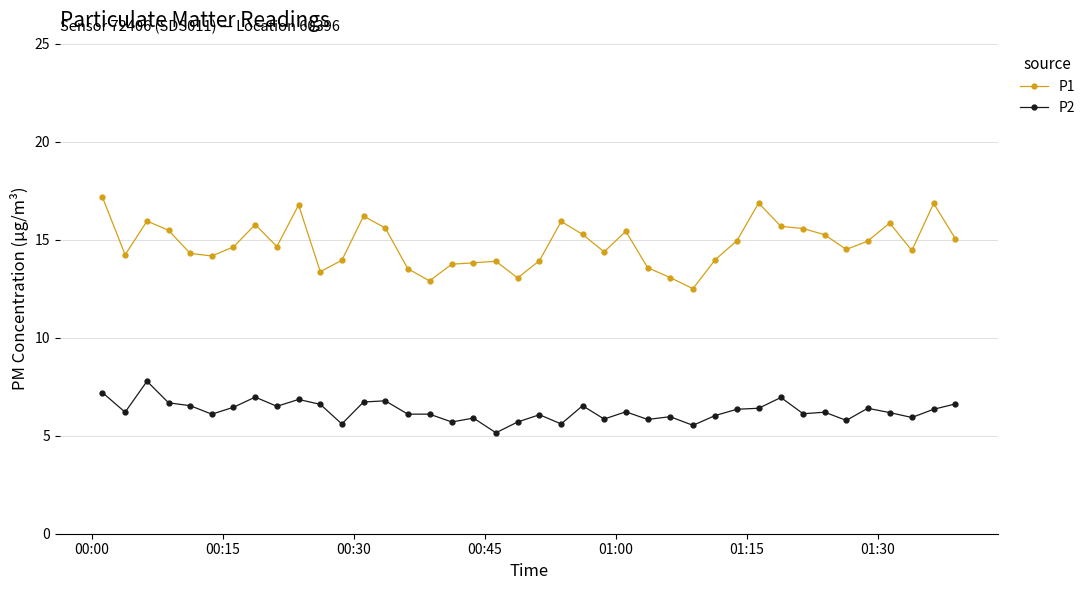

In P1, how many points are higher than both neighbors (excluding endpoints)?

10